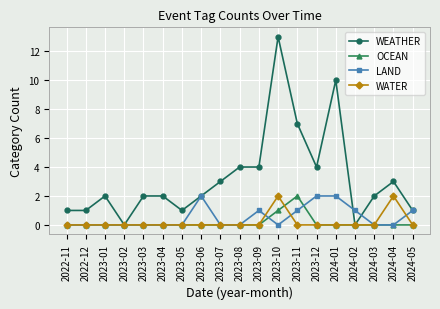

What are all the series names shown in the legend?

WEATHER, OCEAN, LAND, WATER